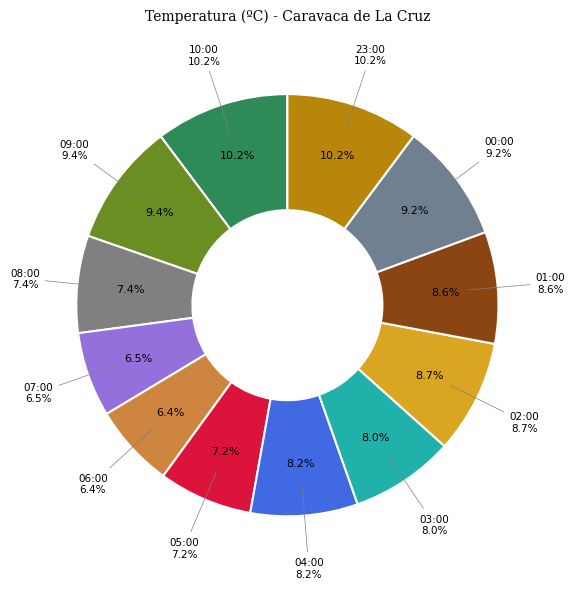

To the nearest percent, what is the difference between the 00:00 and 03:00 slice percentages?

1%